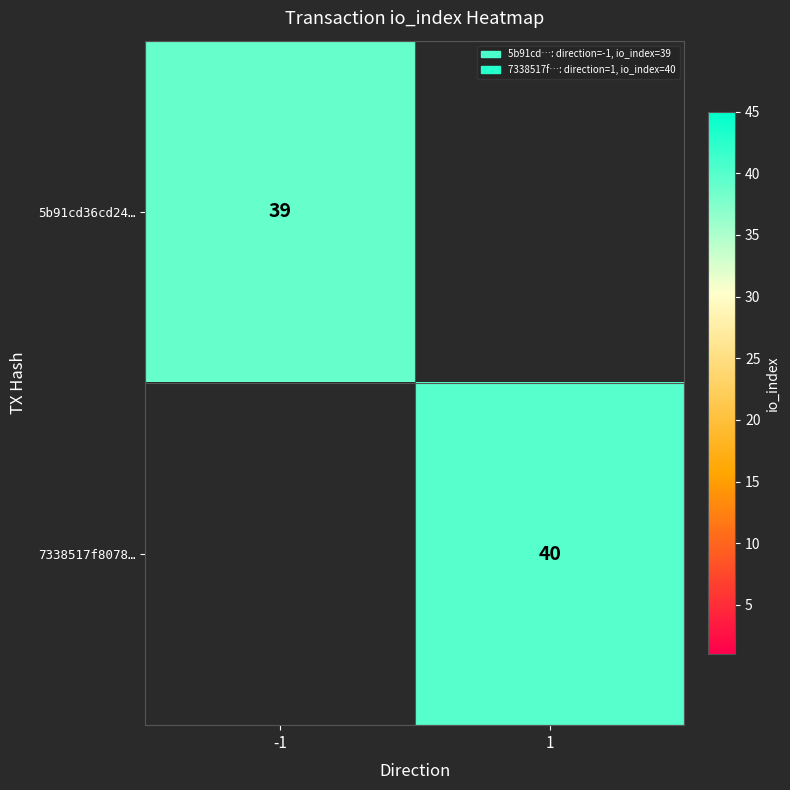

Is the value of 5b91cd36cd24… at -1 greater than the value of 7338517f8078… at 1?

No